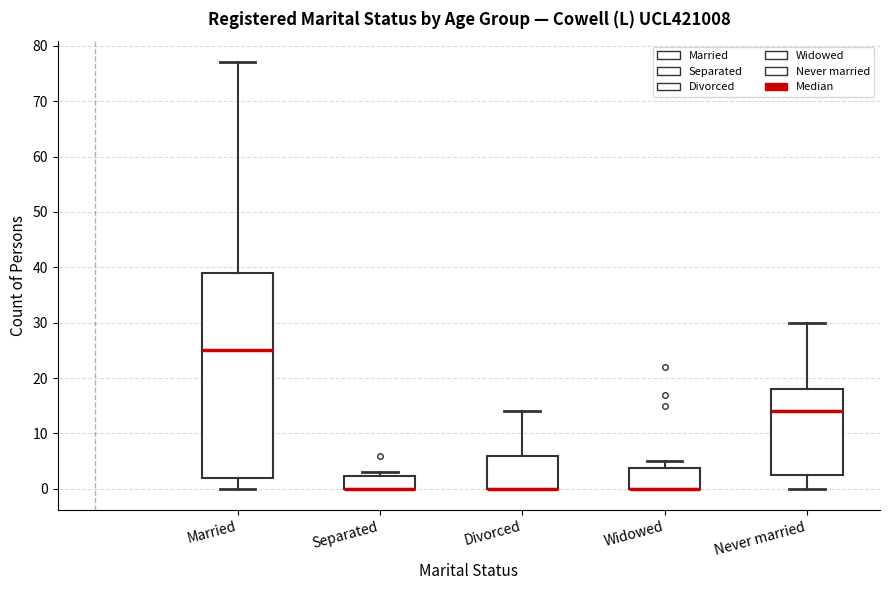

Reading left to right, transcribe this box plot: for each box, give where its median line is, the range the box spans, and where its two whiskers end, as read against the y-axis. The values are not printed on the chart, so give them approximately, as read against the axis.

Married: median 25, box 2 to 39, whiskers 0 to 77
Separated: median 0 (drawn on the box's lower edge), box 0 to 2, whiskers 0 to 3
Divorced: median 0 (drawn on the box's lower edge), box 0 to 6, whiskers 0 to 14
Widowed: median 0 (drawn on the box's lower edge), box 0 to 4, whiskers 0 to 5
Never married: median 14, box 3 to 18, whiskers 0 to 30